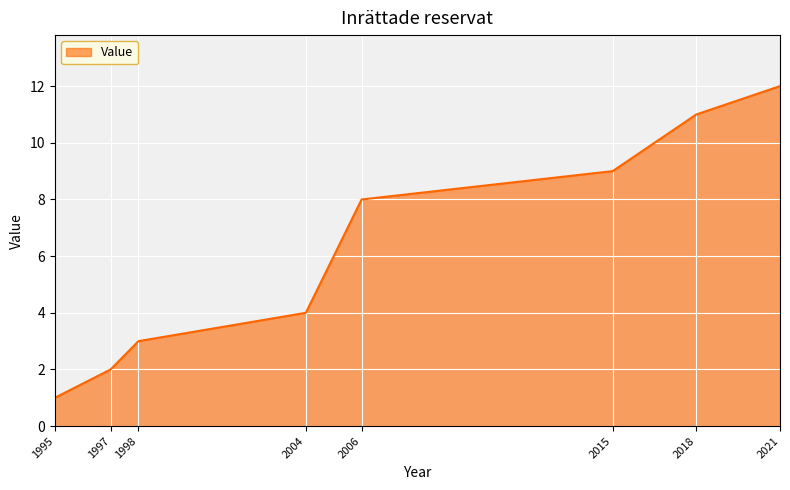

What is the approximate value at 2015?

9